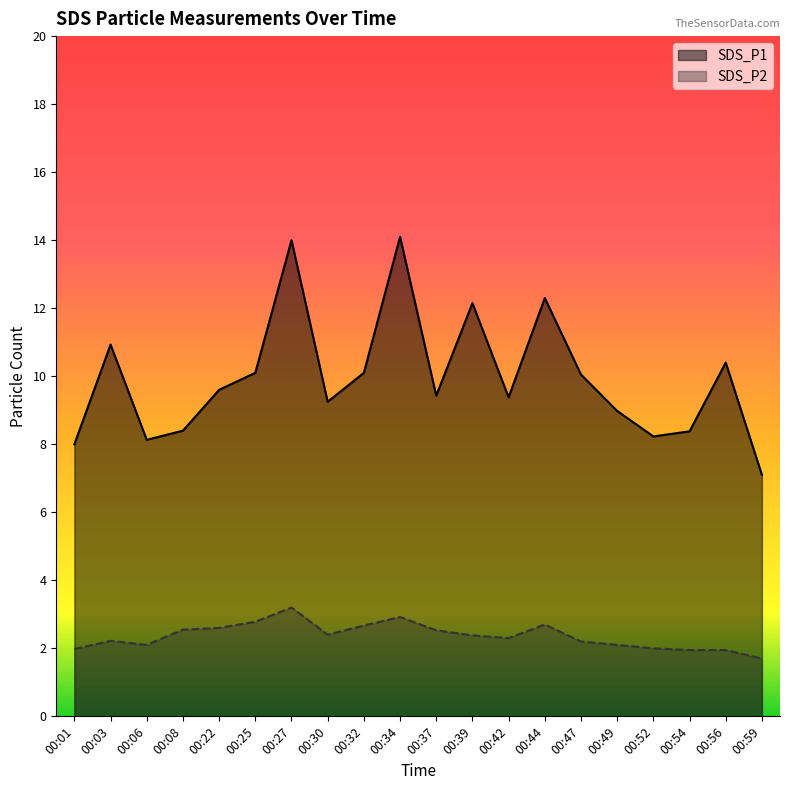

How many values in the SDS_P1 series are below 9?

7